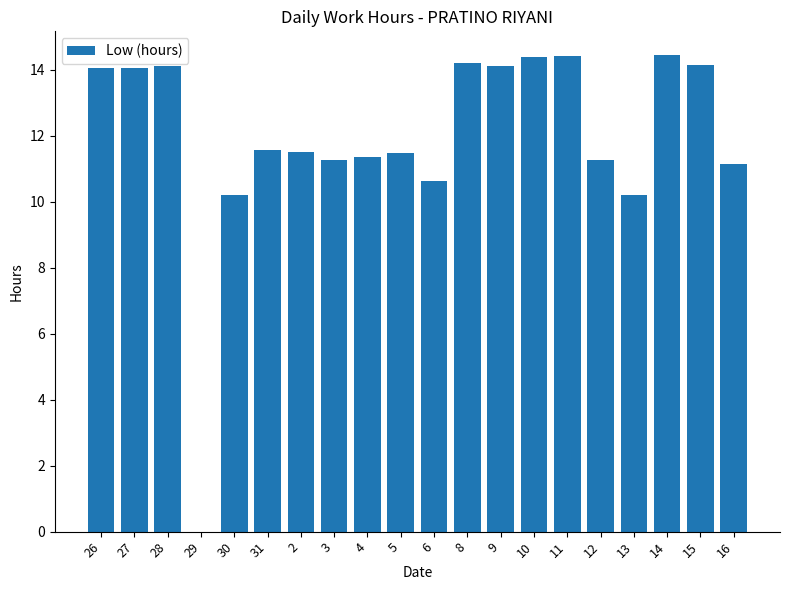

What is the sum of all values?

238.5